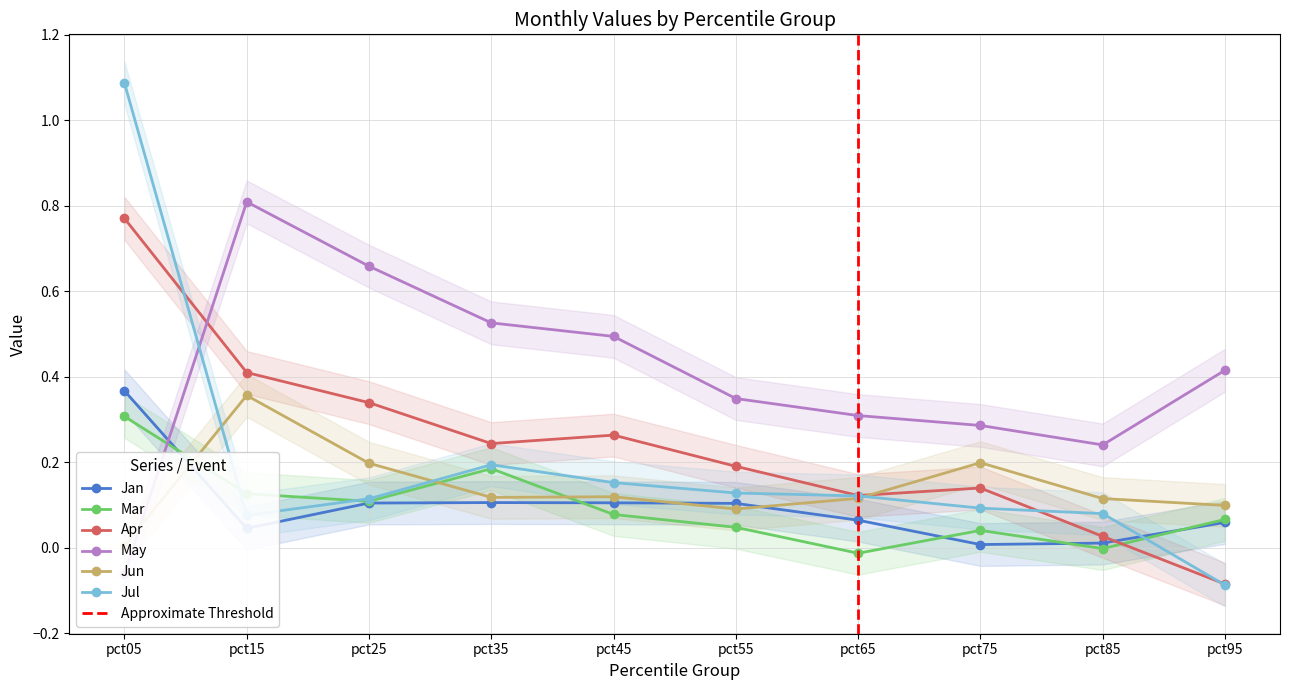

Is it true that May equals 0.2 at pct85?

True